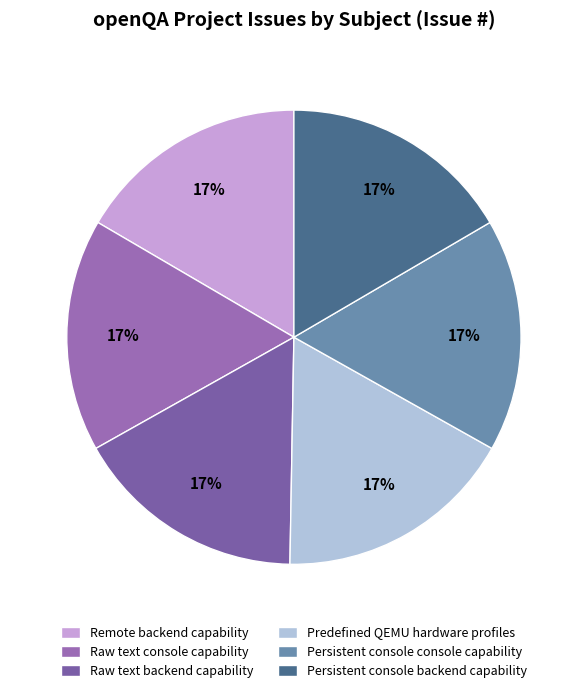

Approximately how many times larger is the value at Remote backend capability compared to Raw text backend capability?

1.0